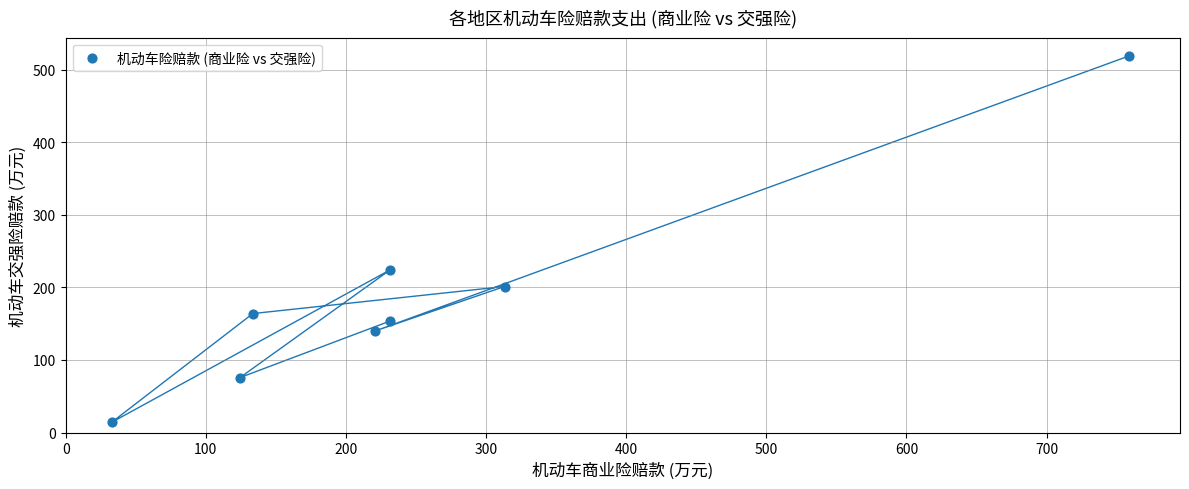

What is the range of Y values (max minus min)?

505.4